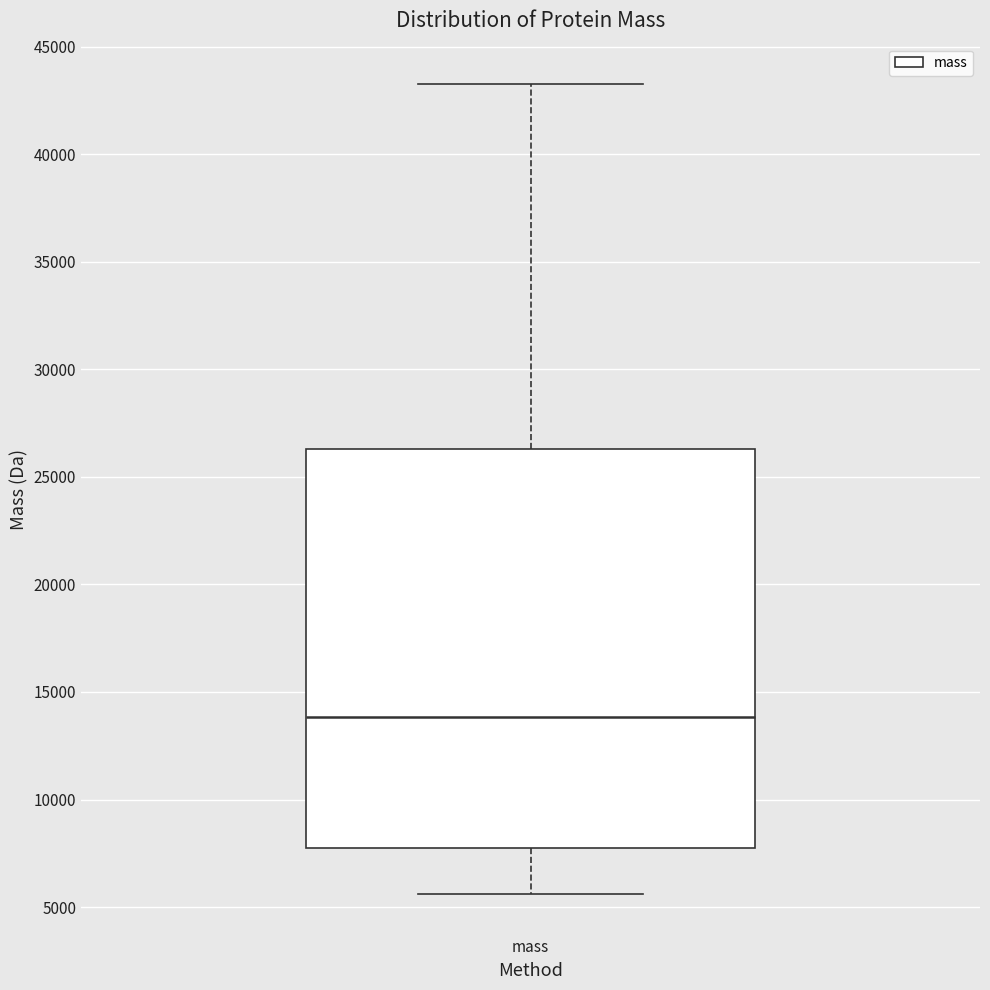

Transcribe this box plot: give where the median line is, the range the box spans, and where the two whiskers end, as read against the y-axis. The values are not printed on the chart, so give them approximately, as read against the axis.

median 14000, box 7500 to 26500, whiskers 5500 to 43500